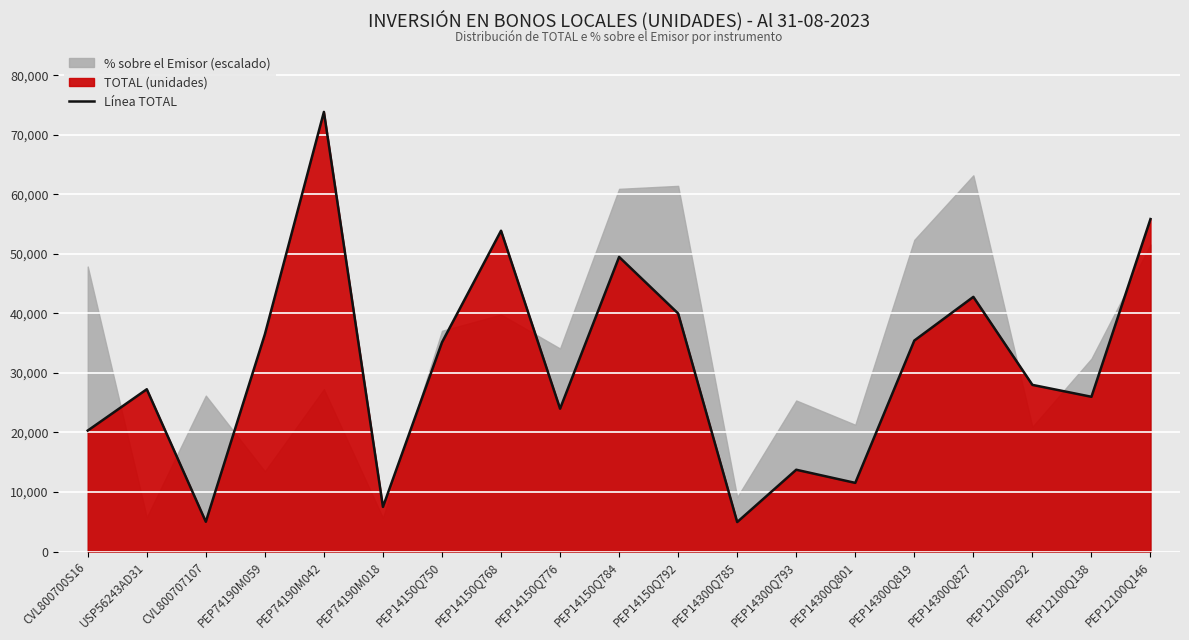

Rank the categories by value from highest to lowest.

PEP74190M042, PEP12100Q146, PEP14150Q768, PEP14150Q784, PEP14300Q827, PEP14150Q792, PEP74190M059, PEP14300Q819, PEP14150Q750, PEP12100D292, USP56243AD31, PEP12100Q138, PEP14150Q776, CVL800700S16, PEP14300Q793, PEP14300Q801, PEP74190M018, CVL800707107, PEP14300Q785